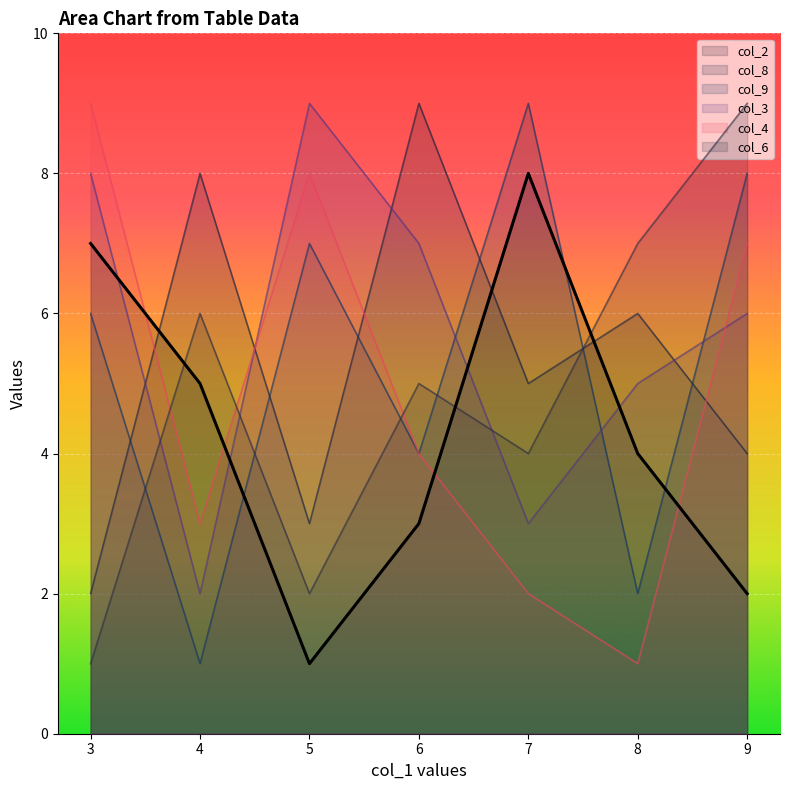

What is the difference between the second highest and minimum values in the col_2 series?

6